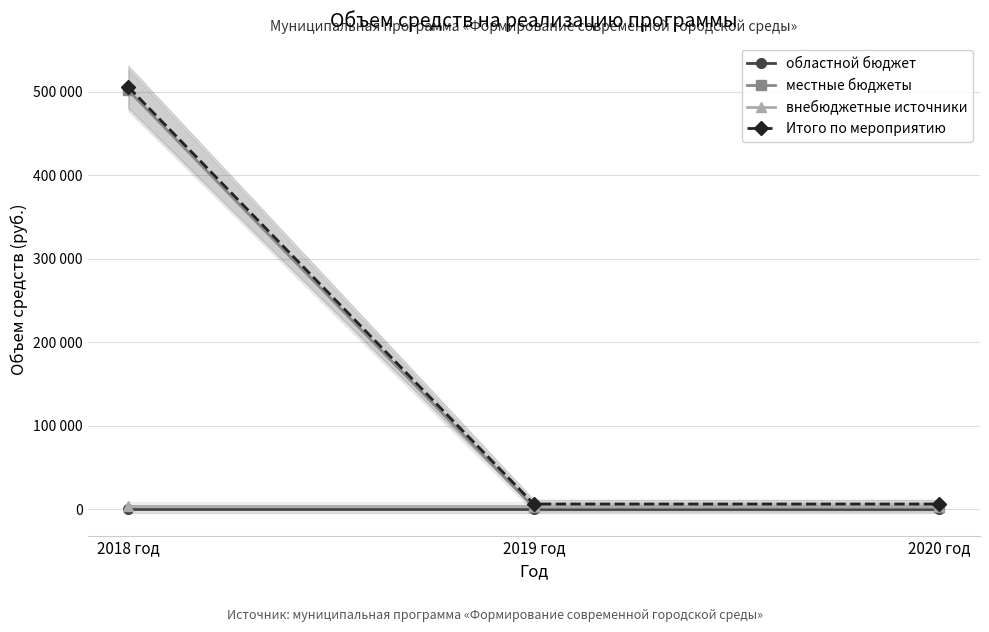

Reading right to left, list all the values displayed in this chart.

областной бюджет: 2020 год=0	2019 год=0	2018 год=0
местные бюджеты: 2020 год=2000	2019 год=2000	2018 год=502000
внебюджетные источники: 2020 год=4000	2019 год=4000	2018 год=4000
Итого по мероприятию: 2020 год=6000	2019 год=6000	2018 год=506000